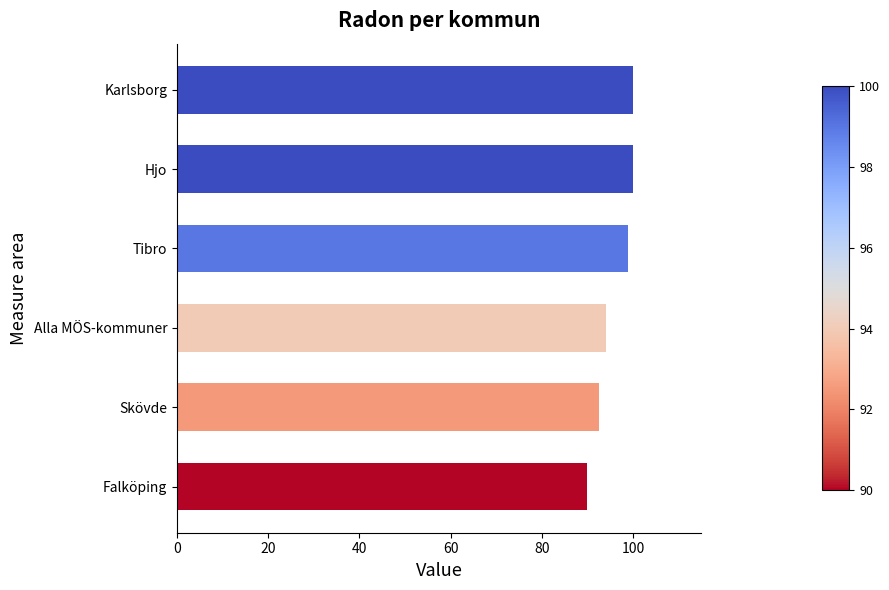

The value at Falköping is 151.3. True or false?

False